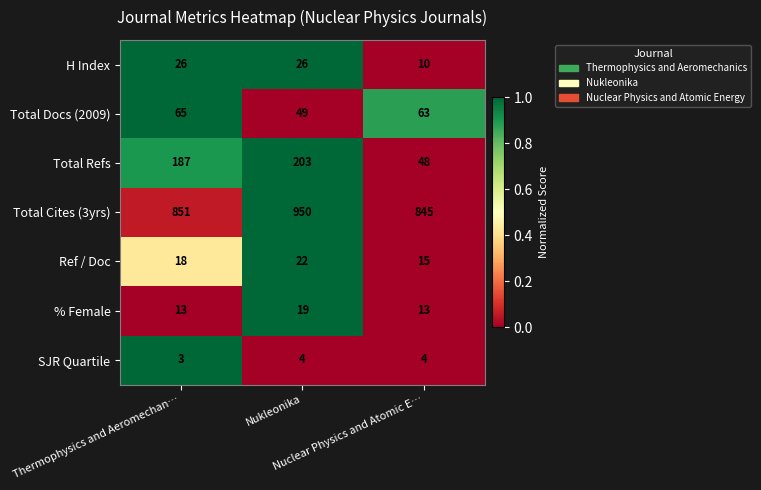

Which series has the widest spread of values?

Total Refs